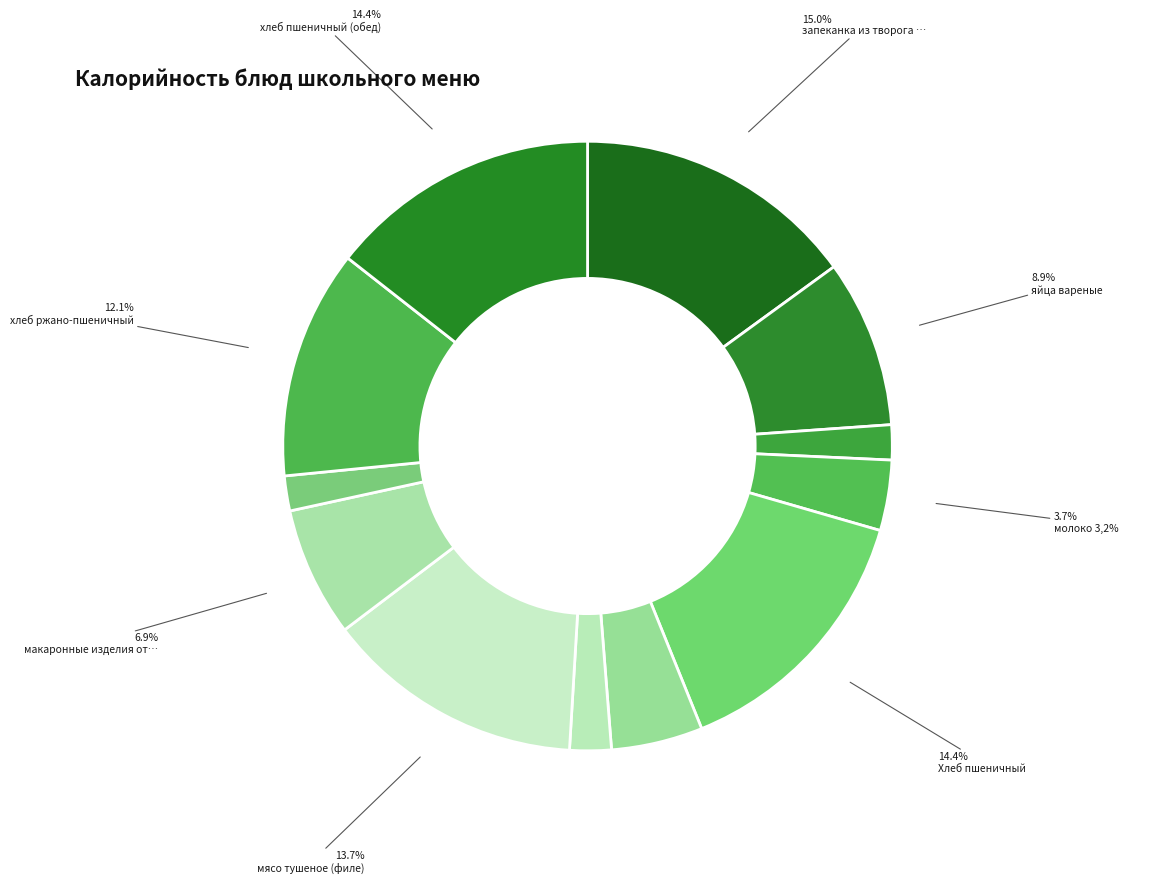

How many segments does this pie chart have?

12